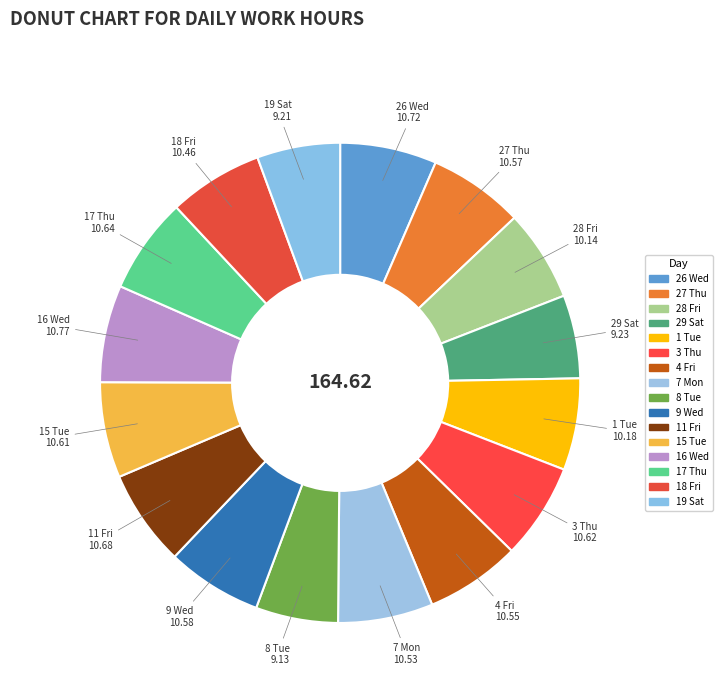

Do 18 Fri and 3 Thu together represent more than half of the pie?

No